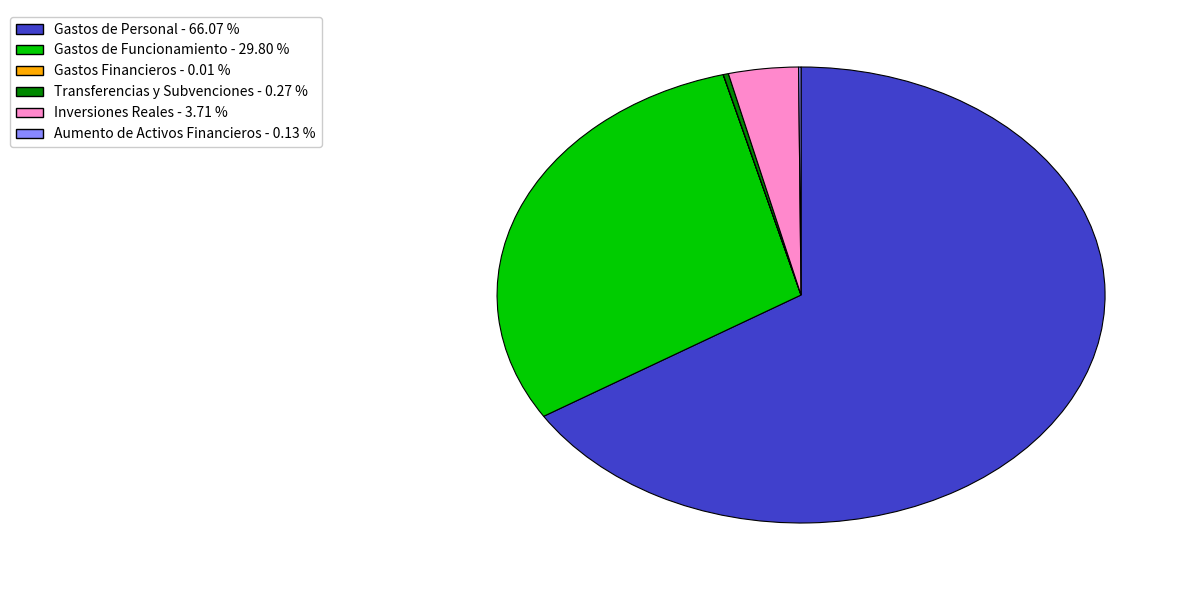

Combined, do Gastos de Personal - 66.07 % and Inversiones Reales - 3.71 % account for over 50%?

Yes